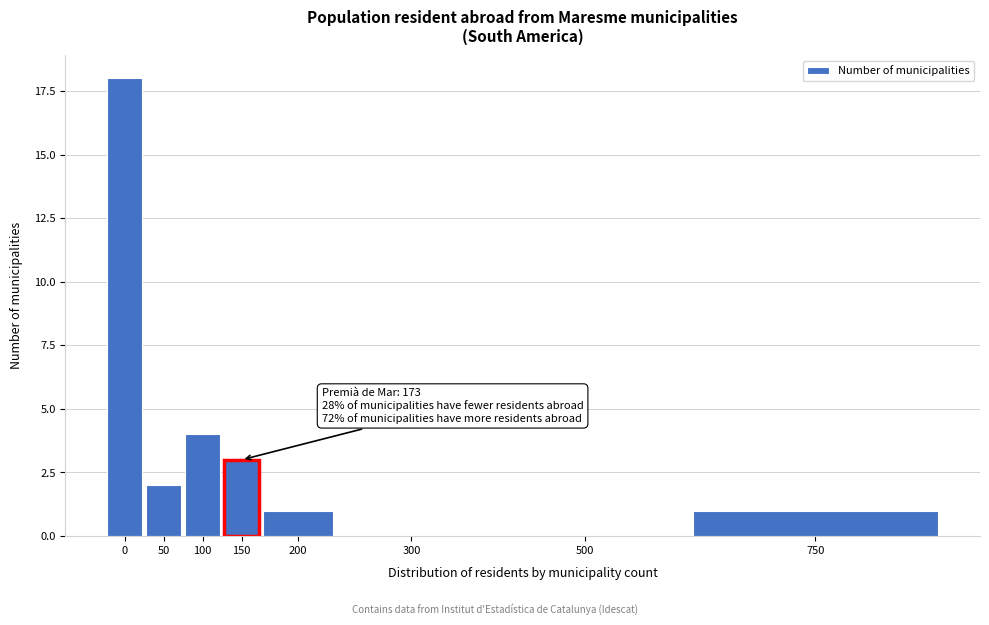

Reading right to left, what are all the values shown in this chart?

750=1	500=0	300=0	200=1	150=3	100=4	50=2	0=18